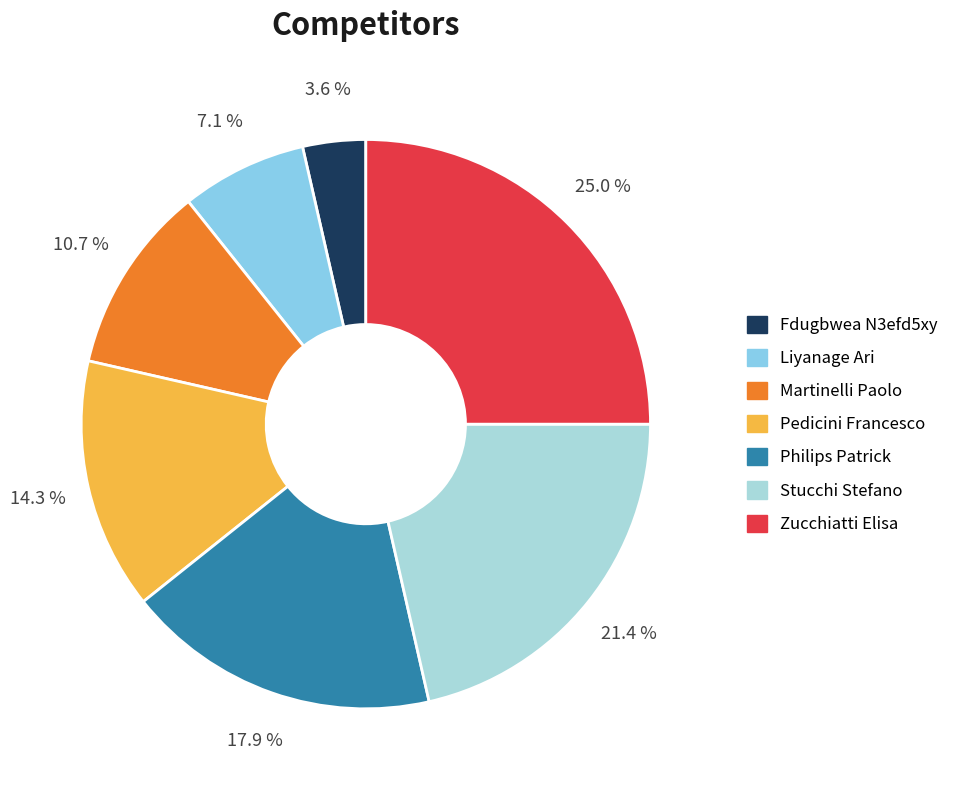

How many segments does this pie chart have?

7